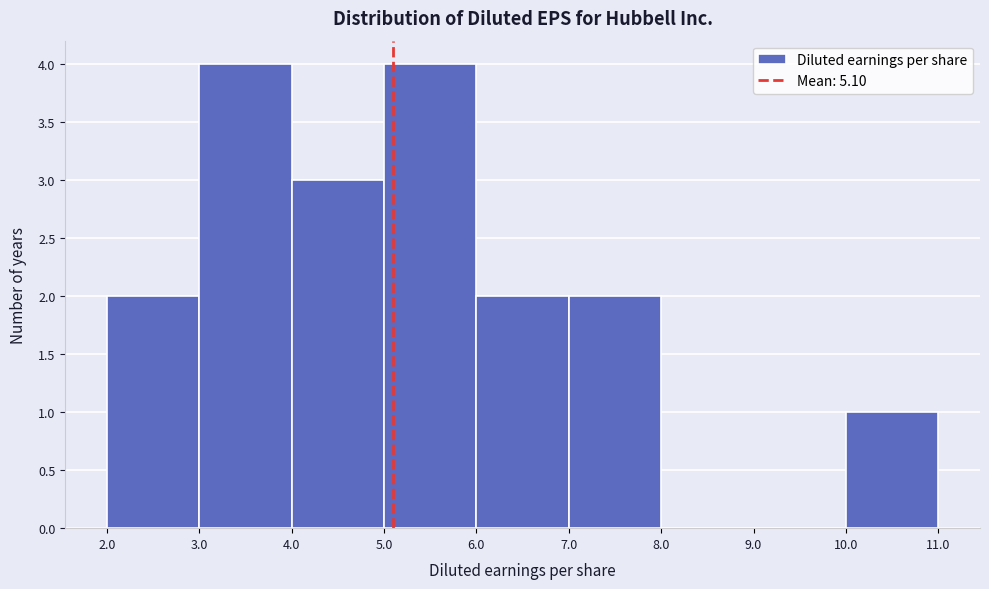

Reading left to right, list every bar in this chart as the range it spans on the x-axis followed by its height. The values are not printed on the chart, so give them approximately, as read against the axis.

2.0 to 3.0: 2
3.0 to 4.0: 4
4.0 to 5.0: 3
5.0 to 6.0: 4
6.0 to 7.0: 2
7.0 to 8.0: 2
8.0 to 9.0: 0
9.0 to 10.0: 0
10.0 to 11.0: 1